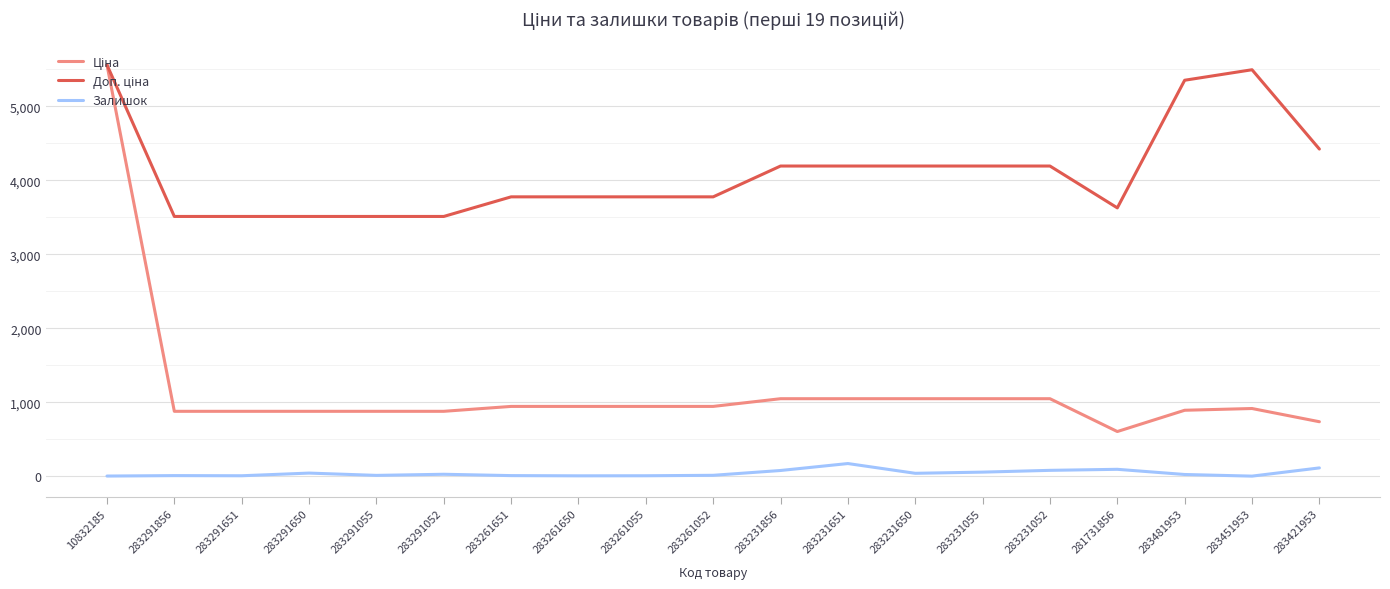

The Залишок series shows 56.0 at 283231055. True or false?

True